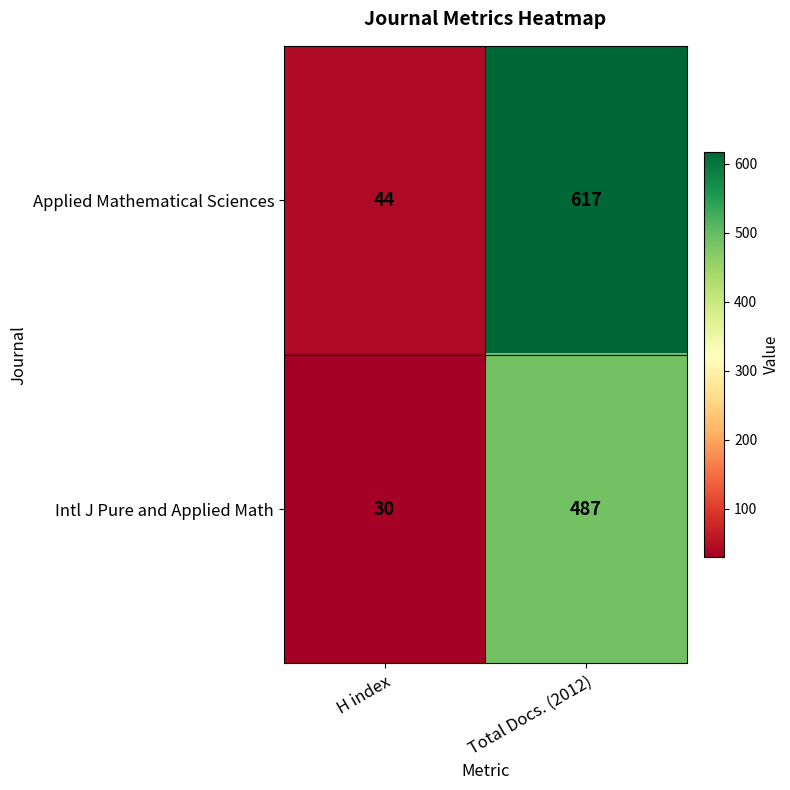

How many data points does each series have?

2